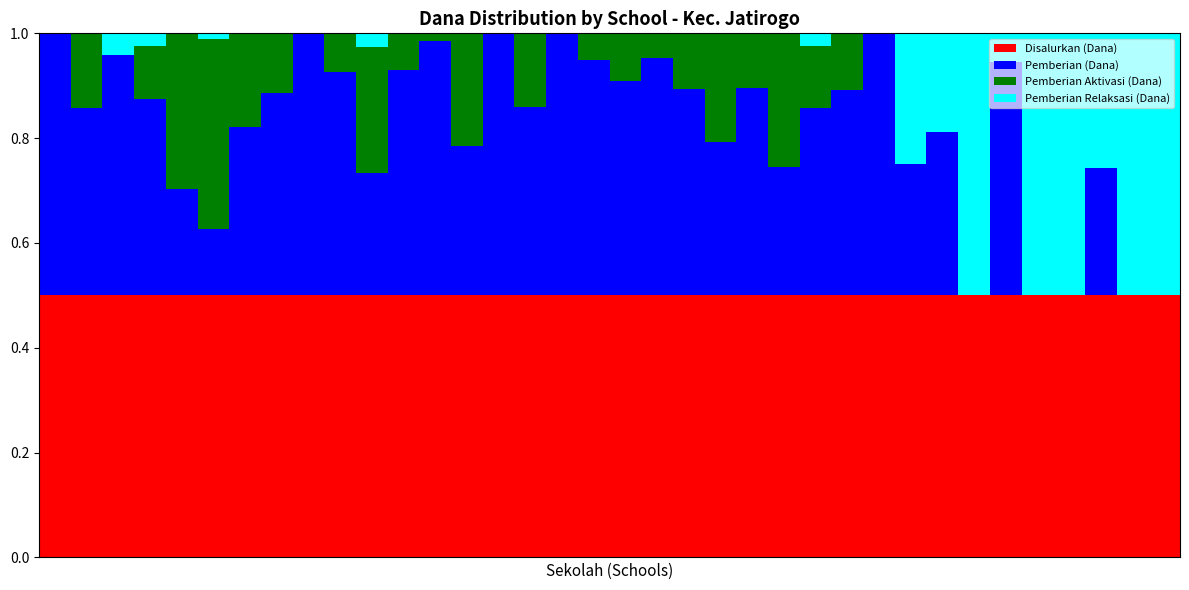

What is the sum of all Disalurkan (Dana) values?

18.0